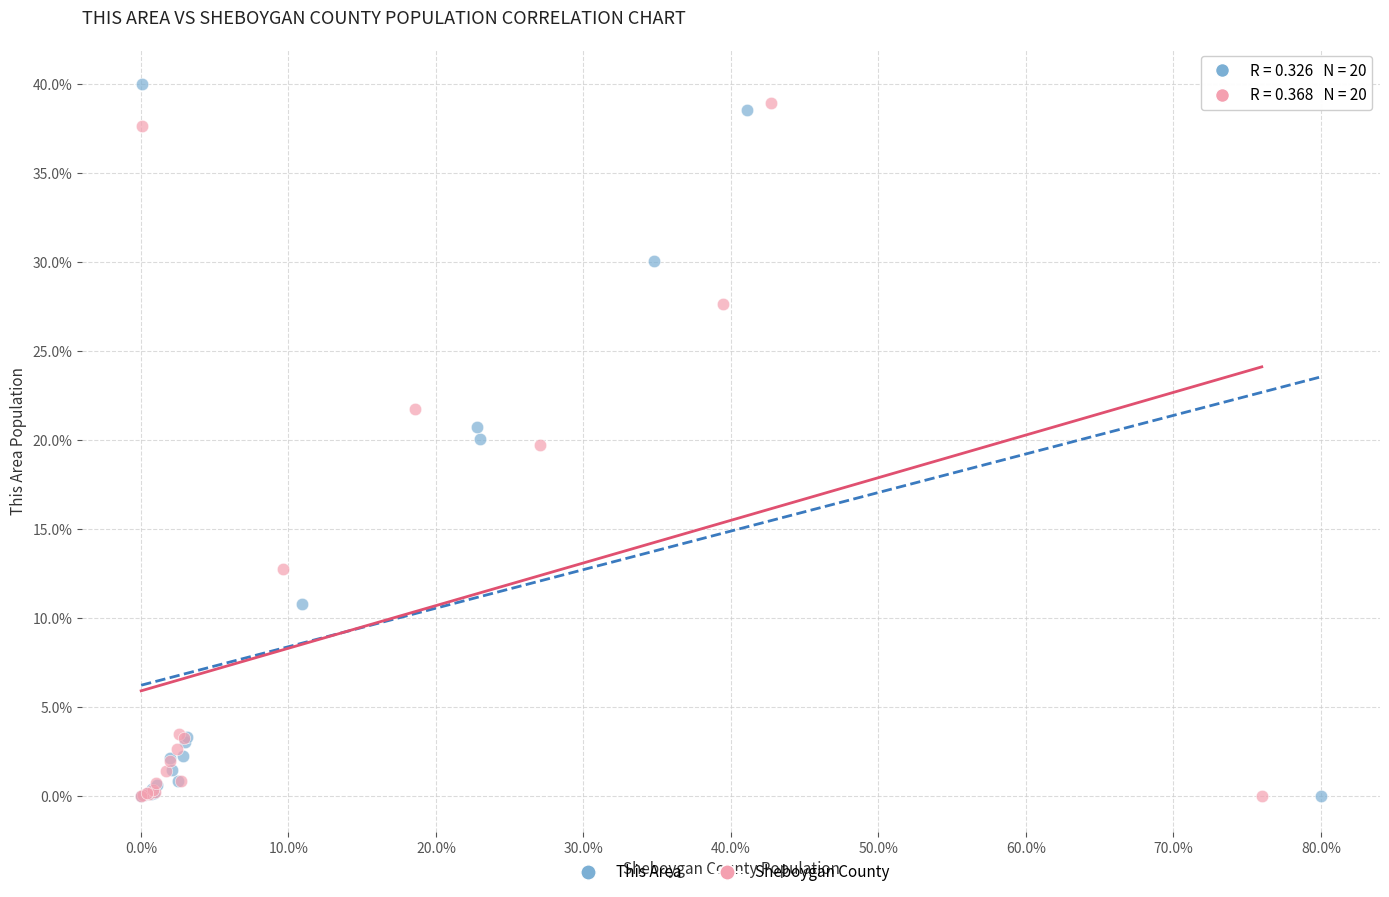

What are all the series names shown in the legend?

This Area, Sheboygan County